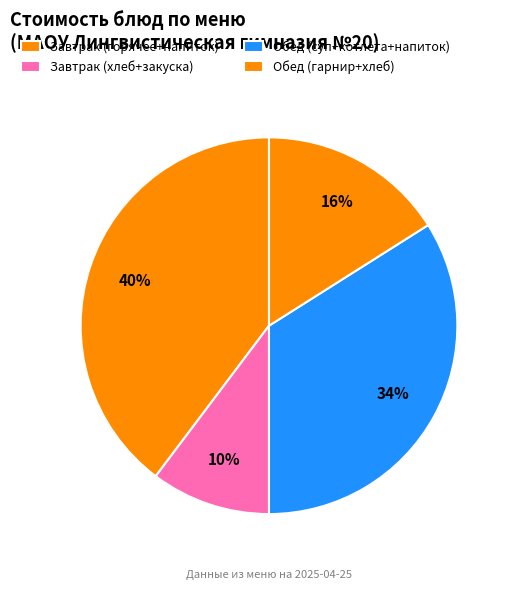

How many slices are in this pie chart?

4